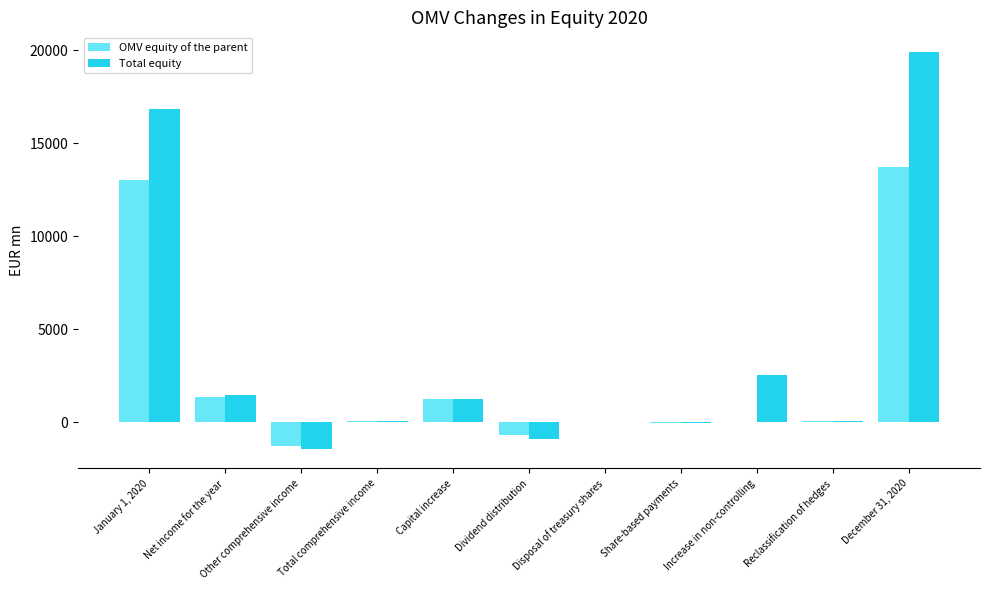

What is the greatest value displayed?

19899